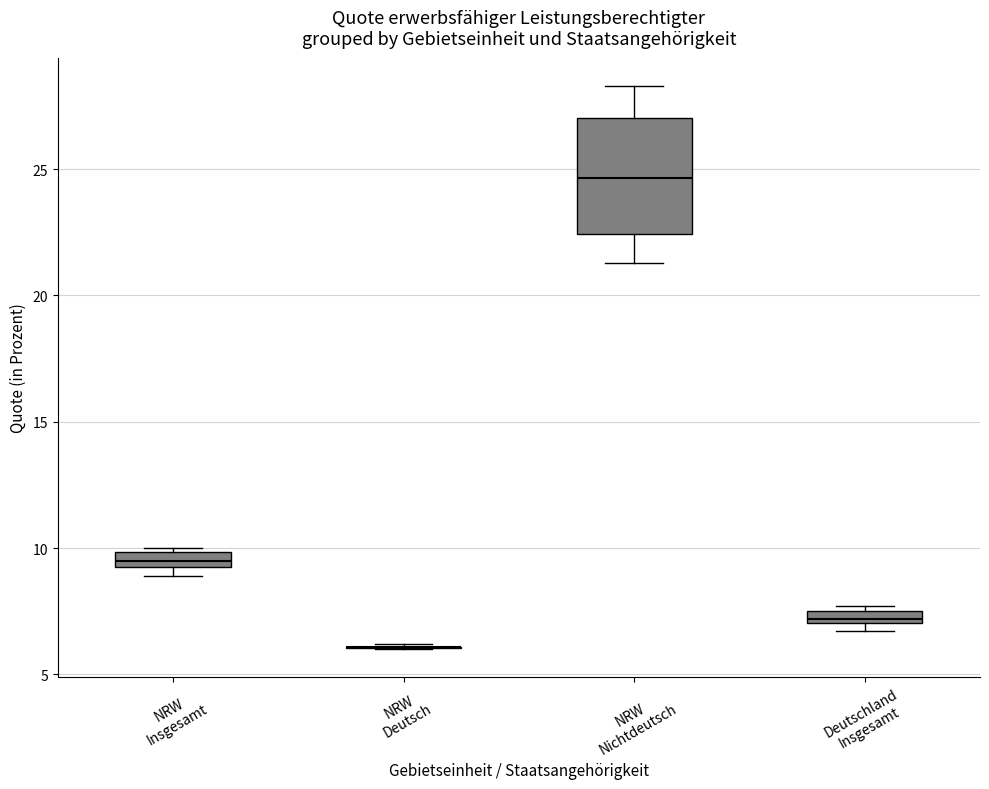

Comparing the boxes themselves (not the whiskers), which one is the tallest?

NRW Nichtdeutsch